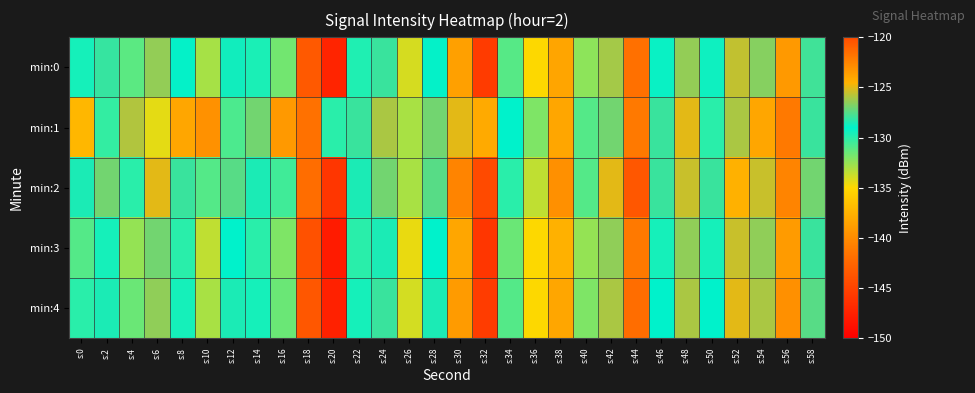

List the series in order of their peak value, highest first.

min:2, min:4, min:0, min:1, min:3